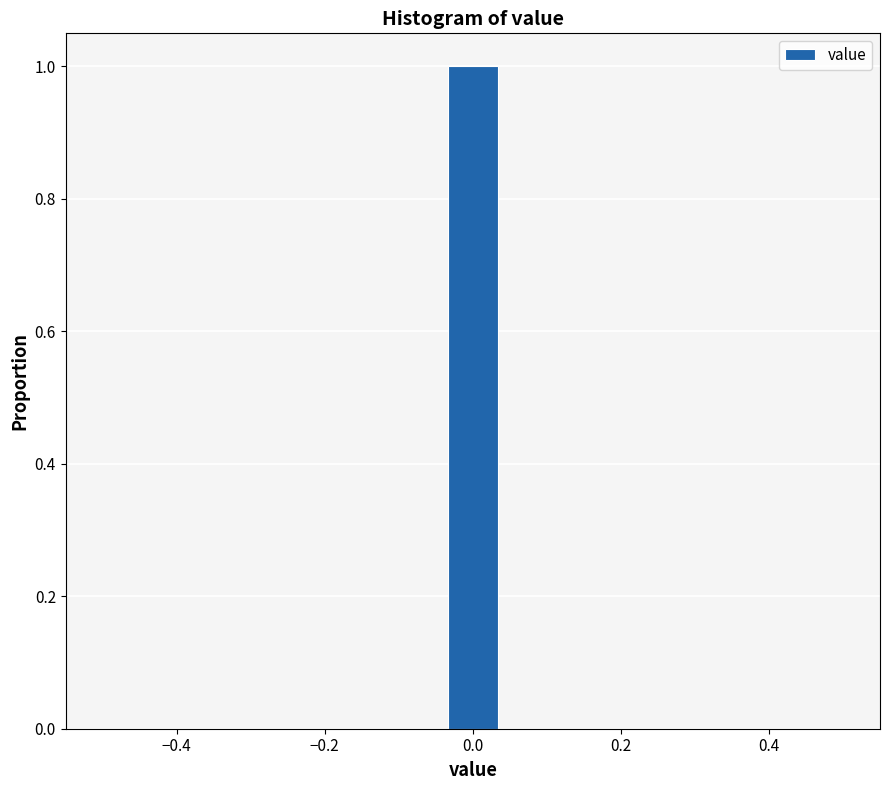

Read against the x-axis, roughly where is the centre of the tallest bar?

0.00